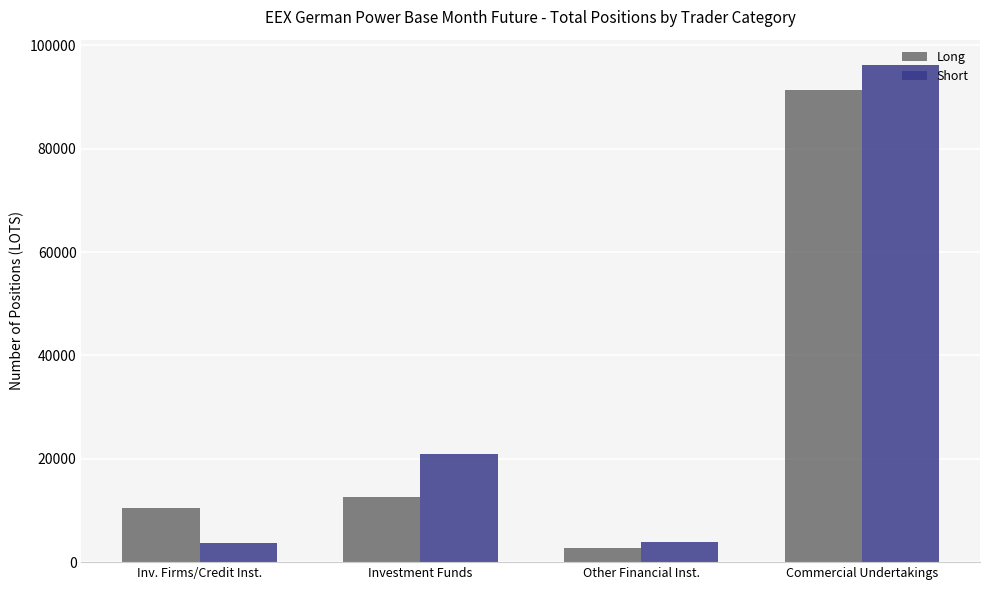

How many bars are there in total?

8